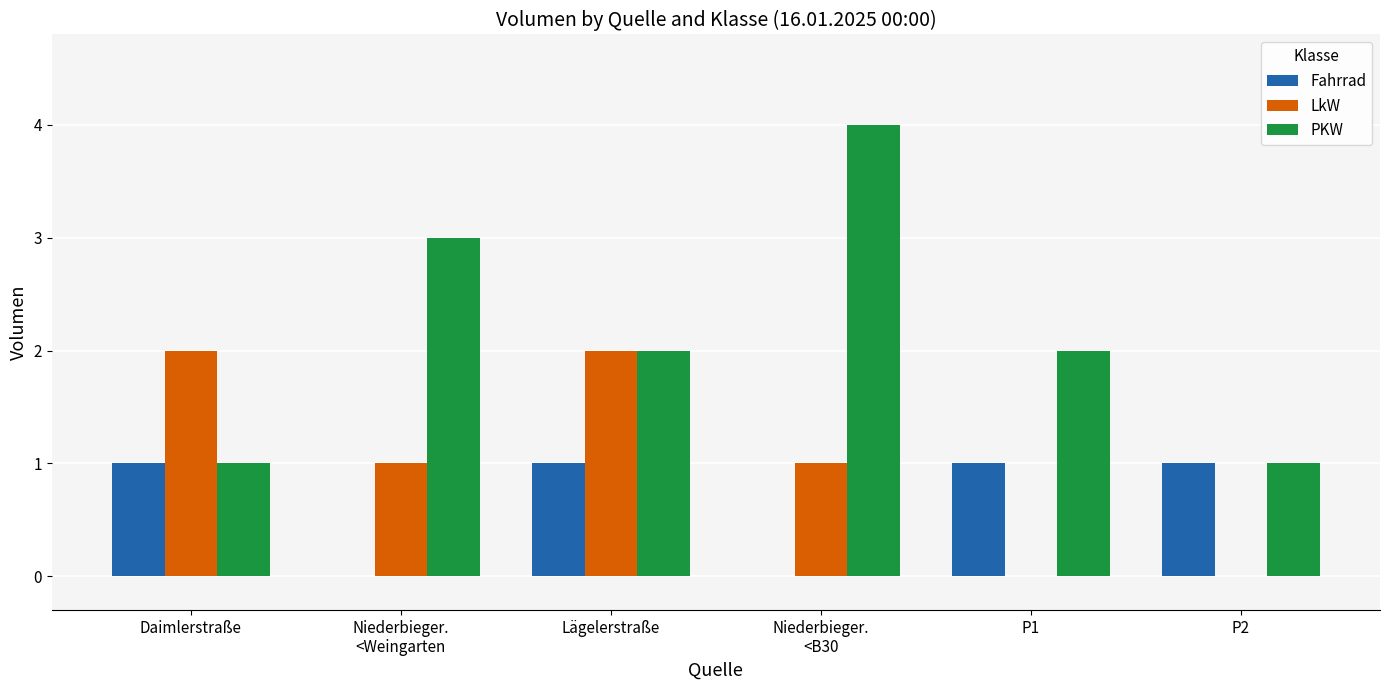

True or false: LkW has a value of 0 at P2.

True